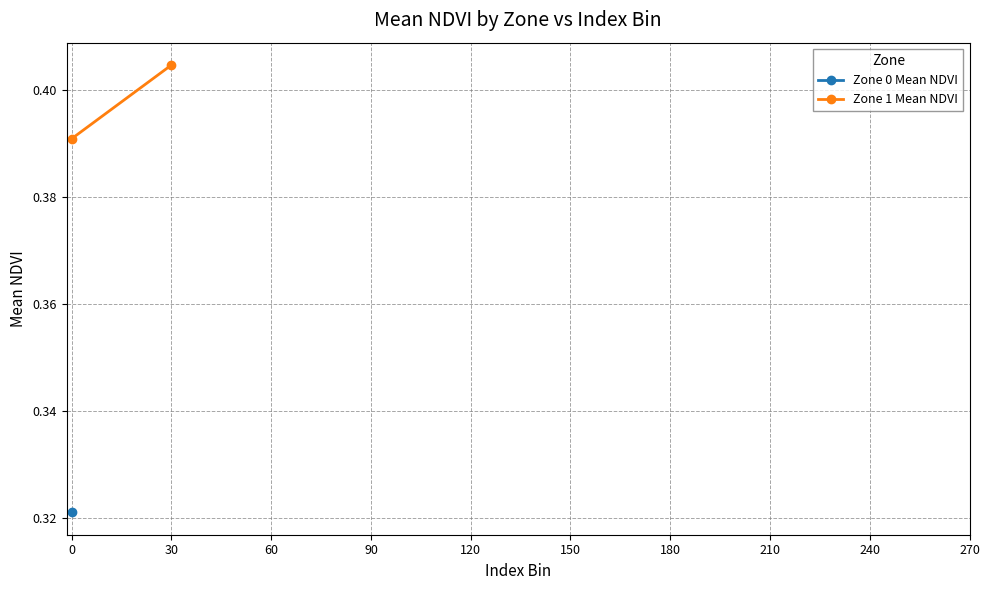

Which category has the highest value across all series?

30